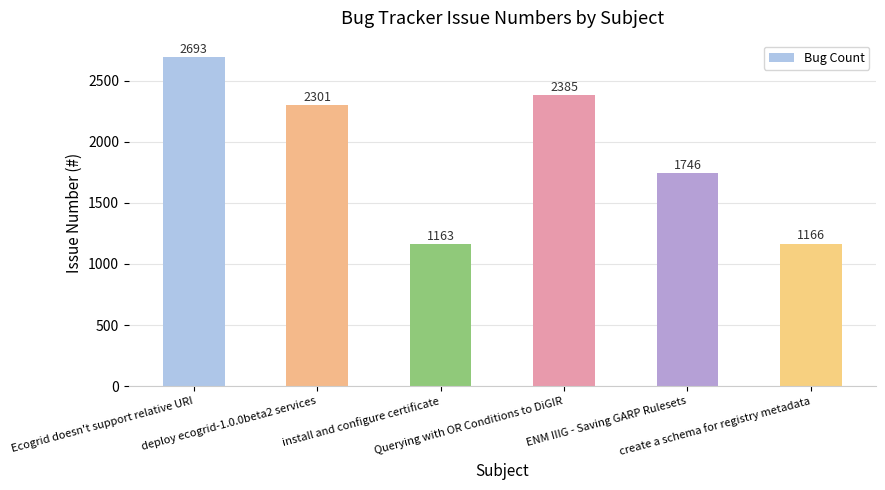

Which label corresponds to the smallest value in the chart?

install and configure certificate